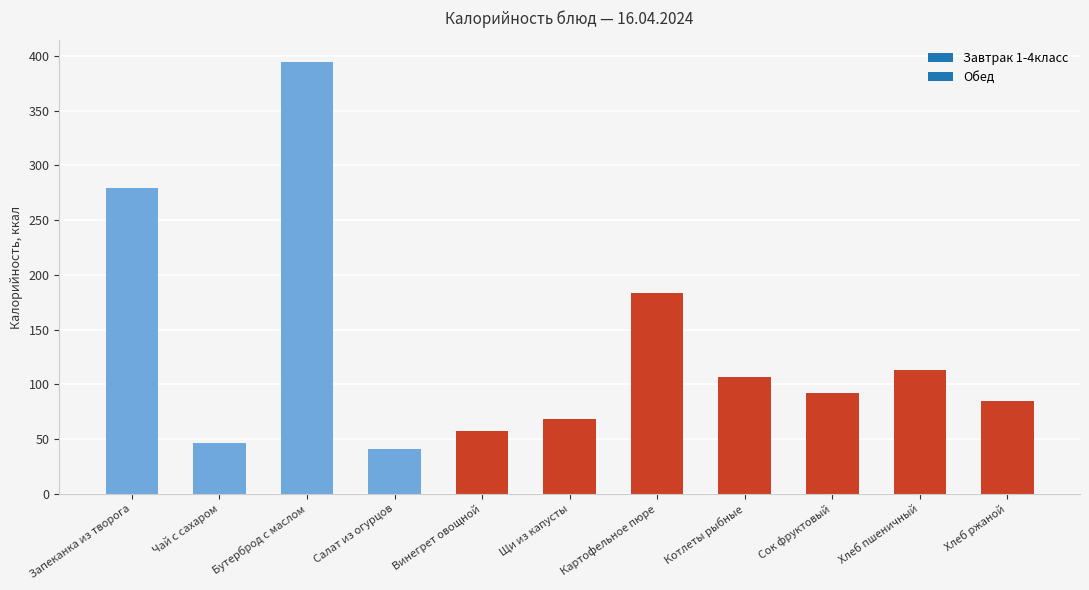

What is the label of the 8th bar from the left?

Котлеты рыбные